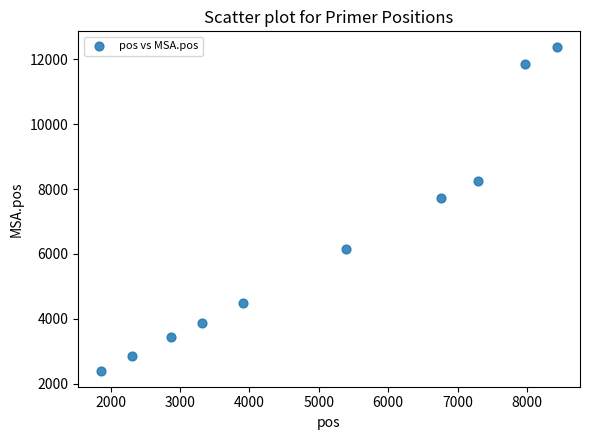

What is the average Y value?

6341